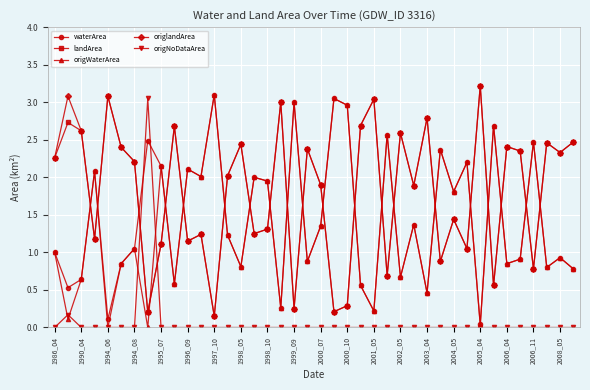

Is this an area chart (filled region under the line)?

No